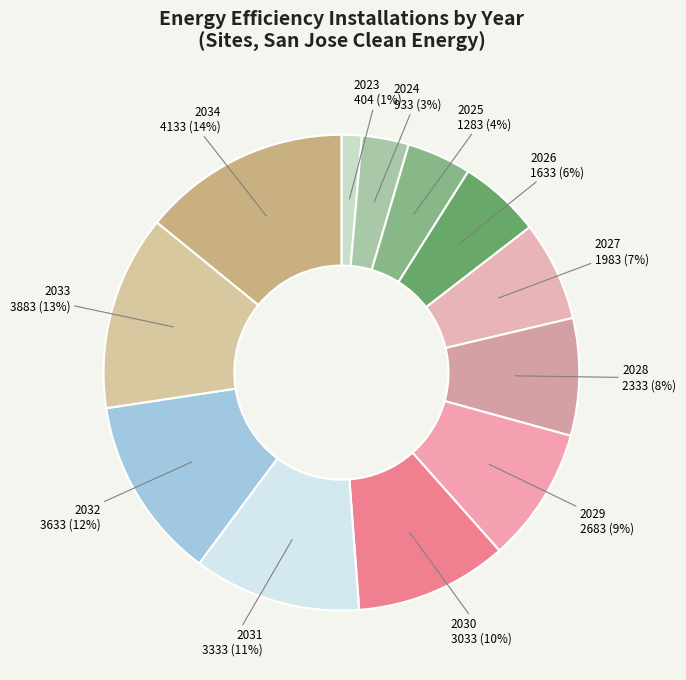

Rank the categories by value from lowest to highest.

2023, 2024, 2025, 2026, 2027, 2028, 2029, 2030, 2031, 2032, 2033, 2034